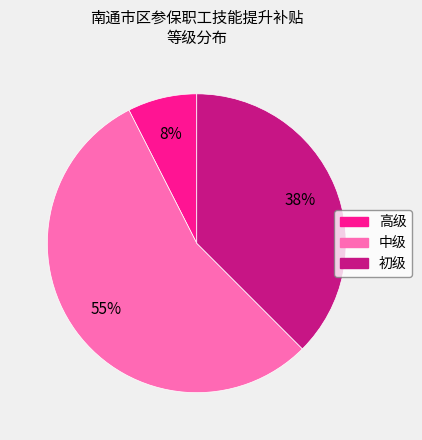

To the nearest percent, what is the combined percentage of 中级 and 初级?

92%